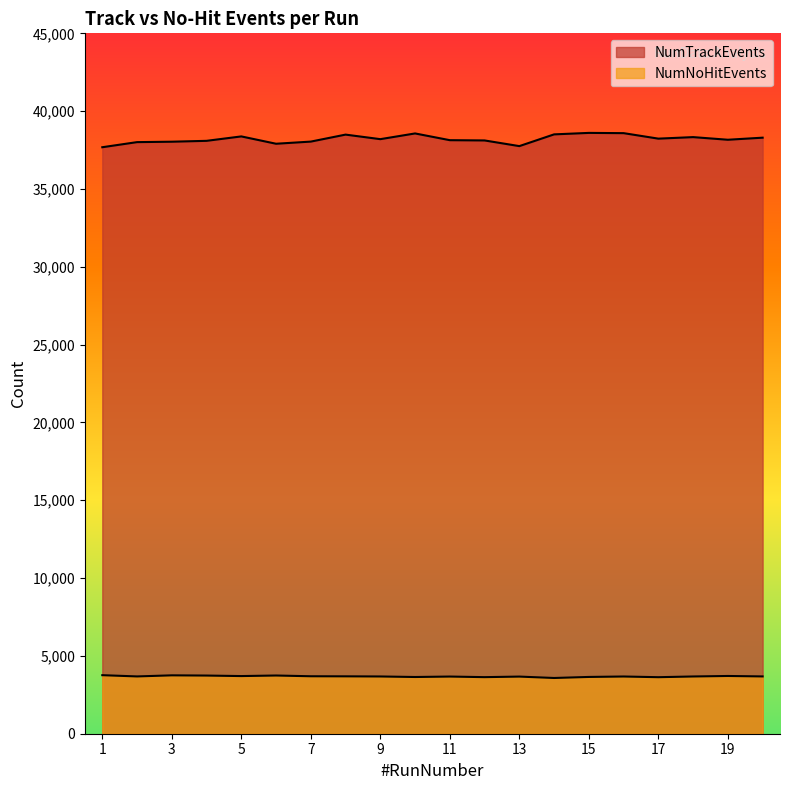

True or false: NumNoHitEvents and NumTrackEvents cross at least once.

False